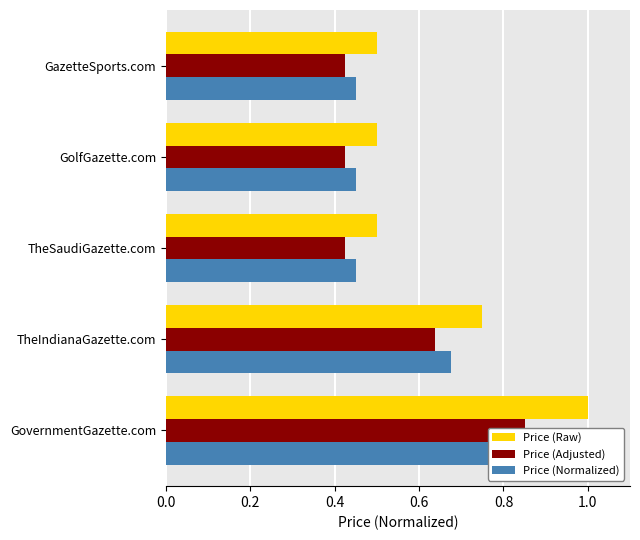

What is the spread (max minus min) of values at GolfGazette.com?

0.1